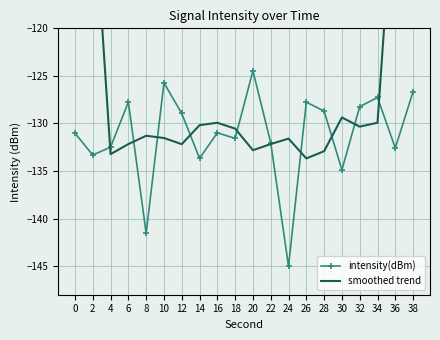

True or false: intensity(dBm) has a value of -55.1 at 32.

False